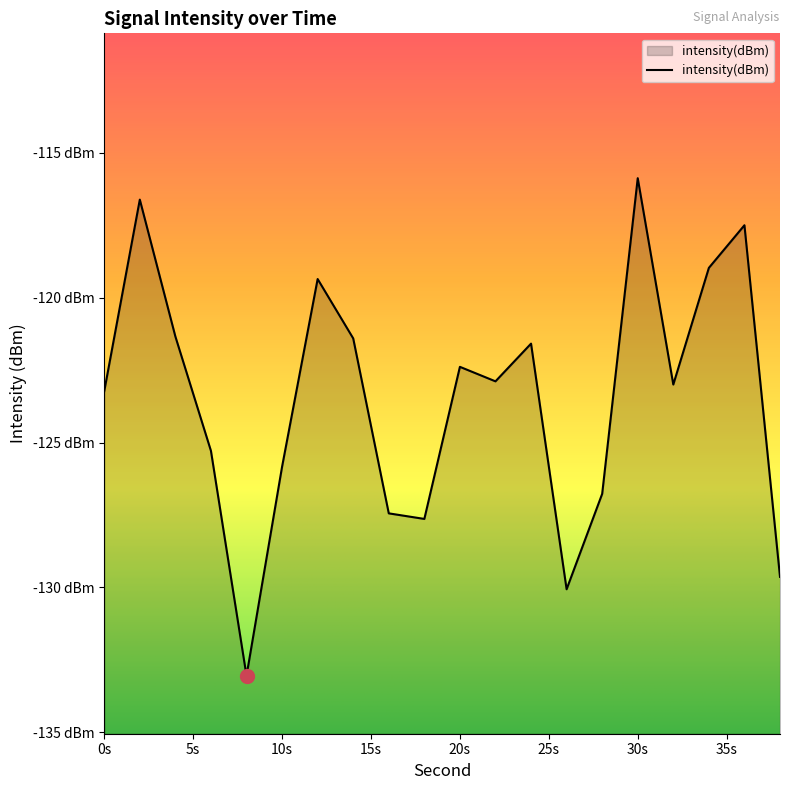

What is the value of the 17th point from the left?

-123.0